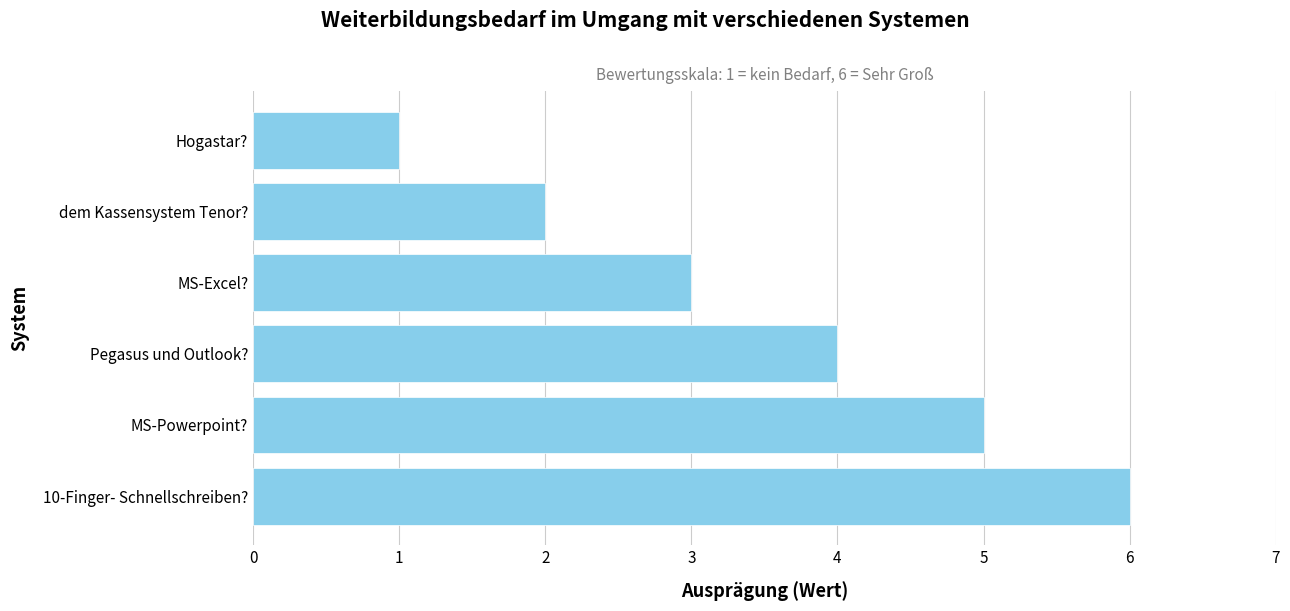

What is the approximate value at Pegasus und Outlook??

4